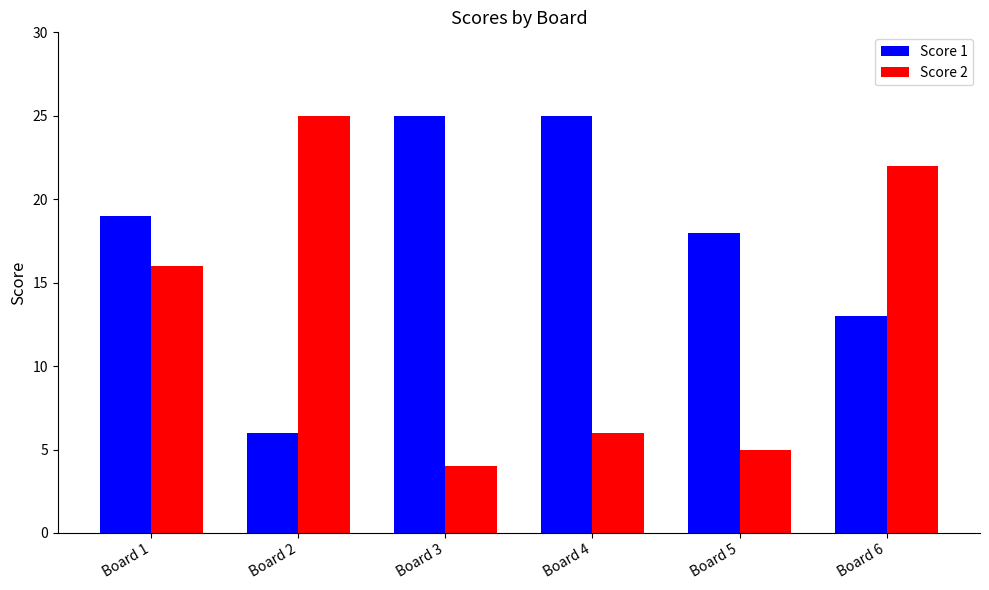

At Board 1, list the series in order from smallest to largest.

Score 2, Score 1